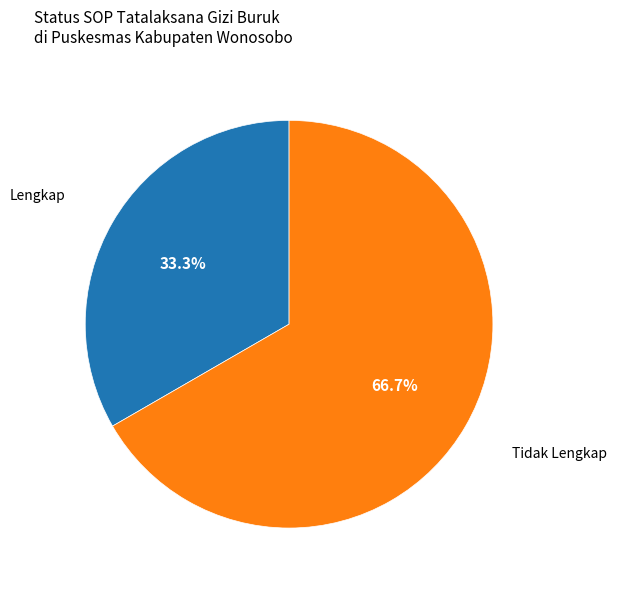

Is there a majority slice in this chart?

Yes